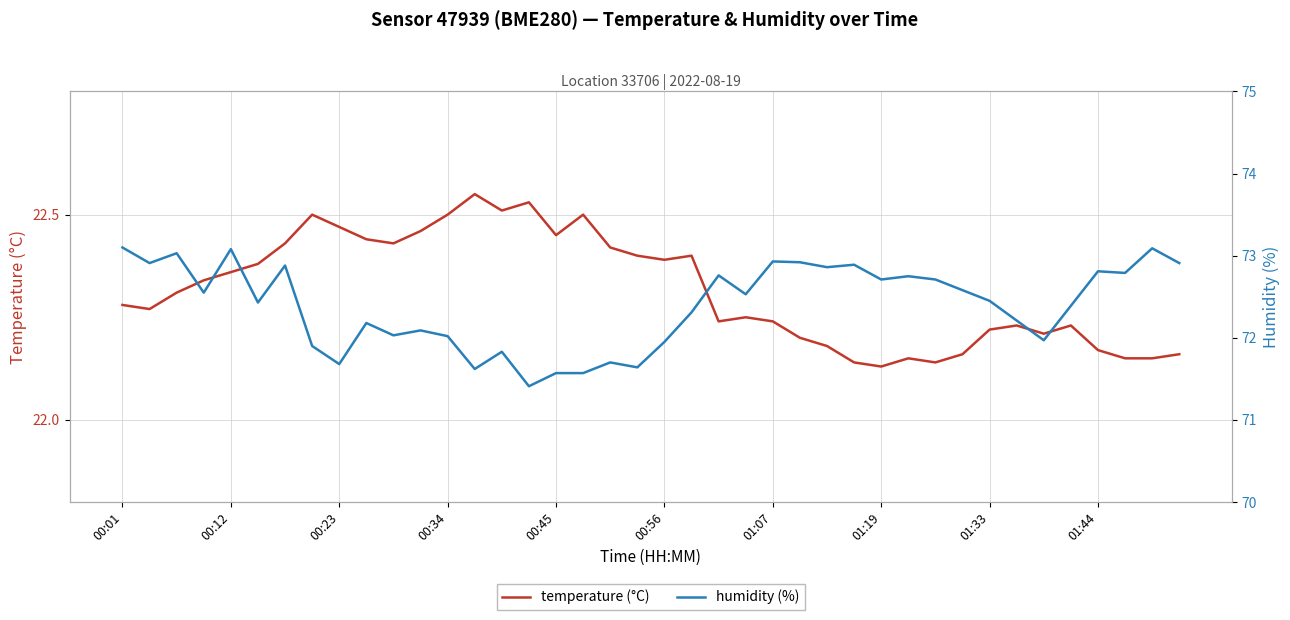

True or false: humidity (%) and temperature (°C) cross at least once.

False